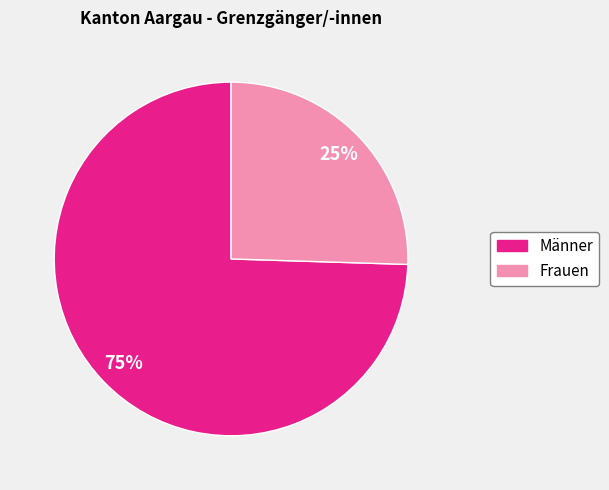

Is it true that Männer is 65% of the pie?

False